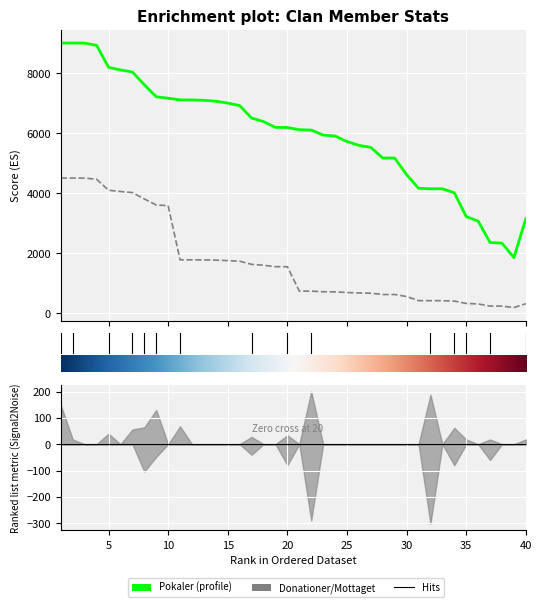

Which has a higher value, 19 or 24?

19